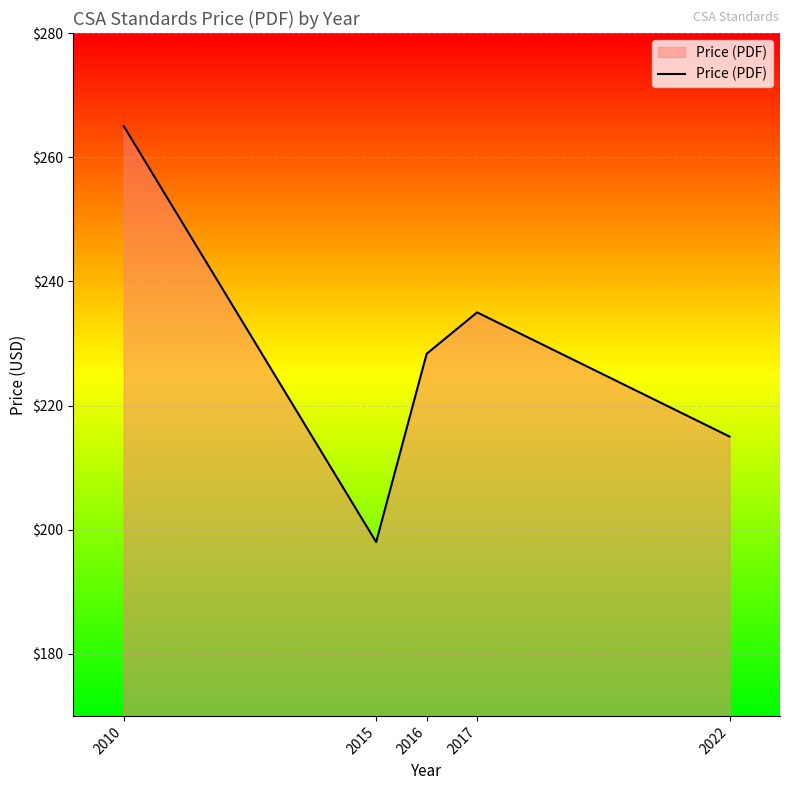

Reading left to right, extract all data points from this chart.

2010=265.0	2015=198.0	2016=228.3	2017=235.0	2022=215.0